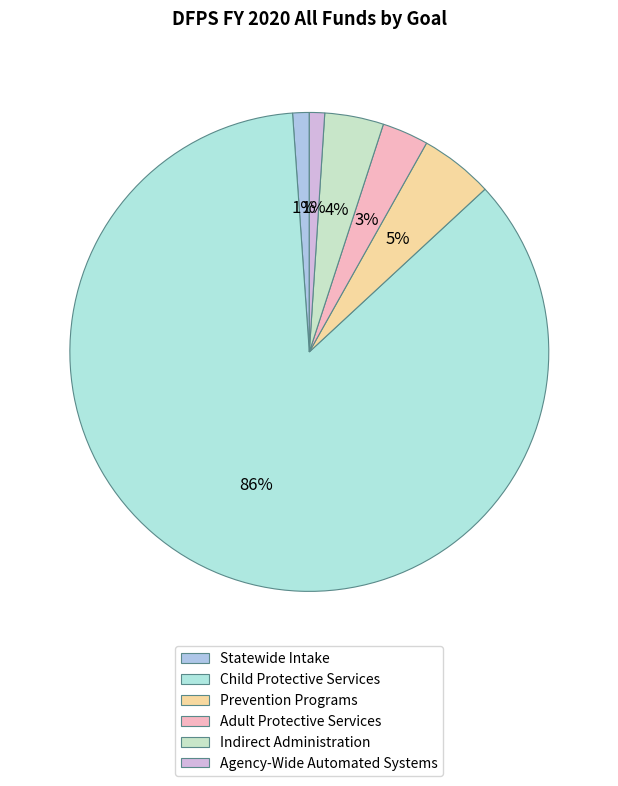

Which slice represents more than half of the pie?

Child Protective Services